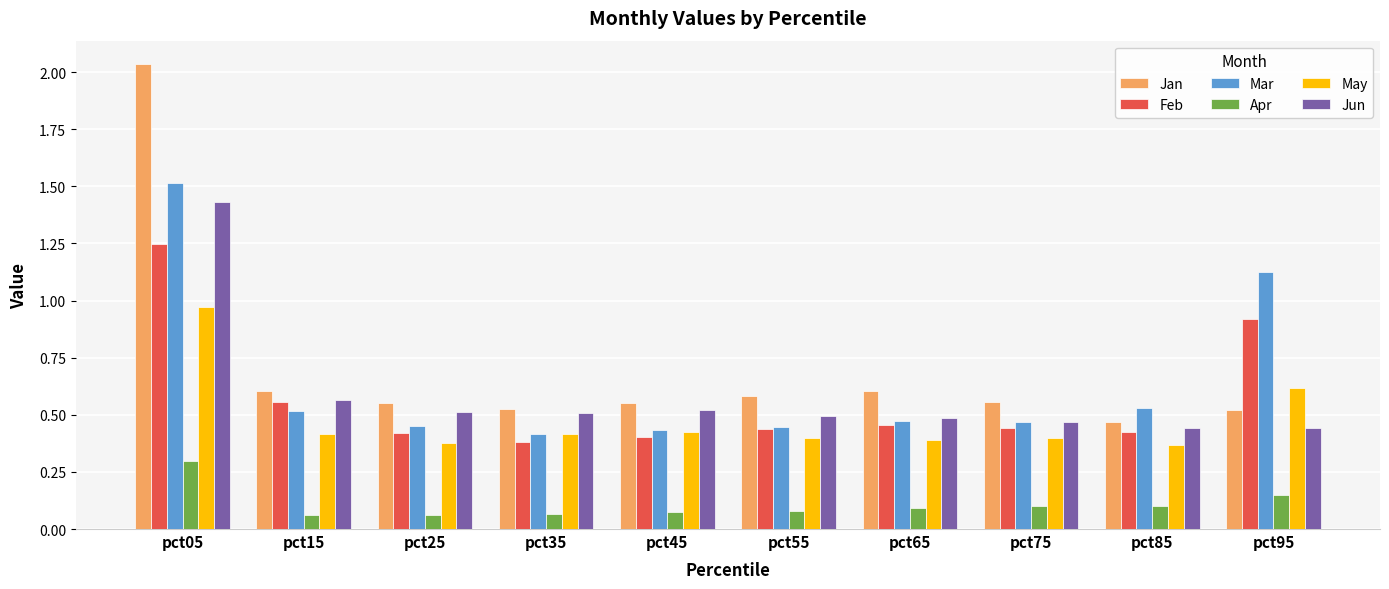

At which category is the sum across all series the highest?

pct05